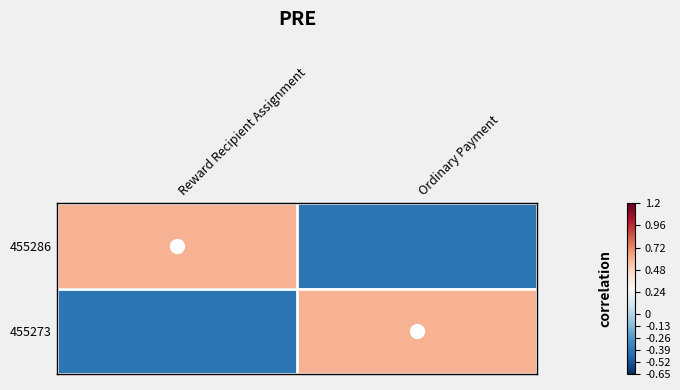

Reading left to right, extract all data points from this chart.

455286: Reward Recipient Assignment=0.6	Ordinary Payment=-0.4
455273: Reward Recipient Assignment=-0.4	Ordinary Payment=0.6